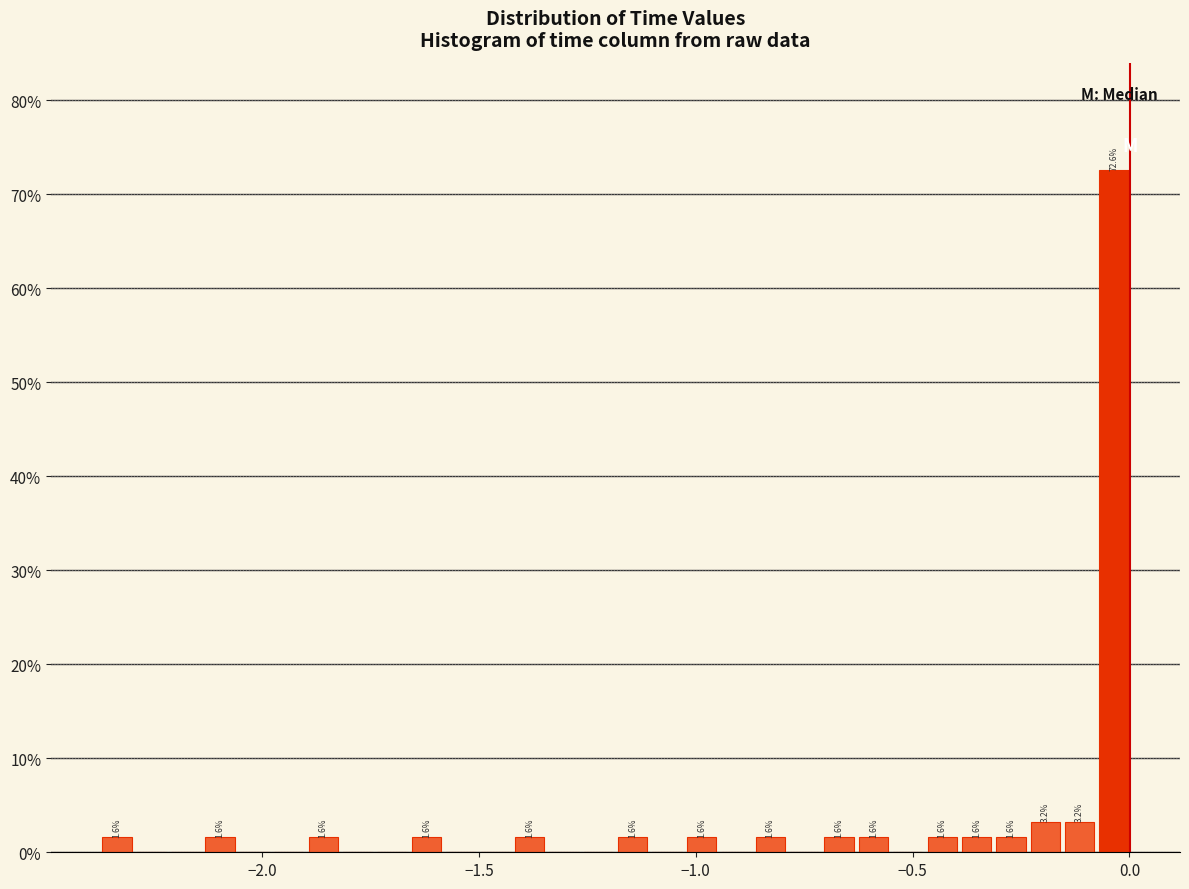

Around what value on the x-axis is the tallest bar? Give the approximate position of its centre, as read against the axis.

-0.05